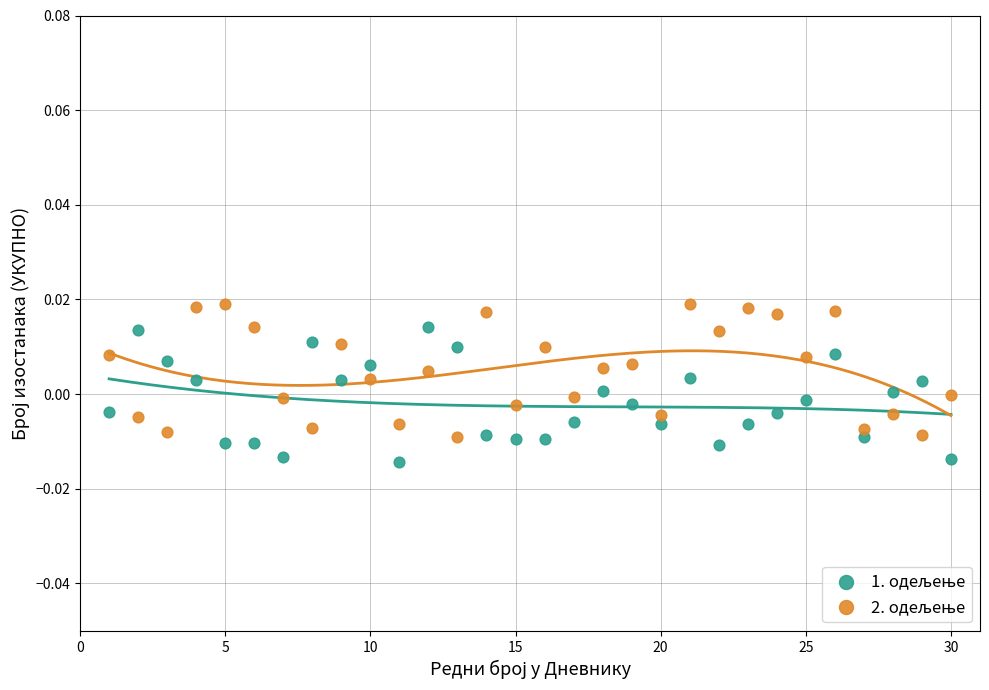

Across all data points, what is the range of X values (max minus min)?

29.0